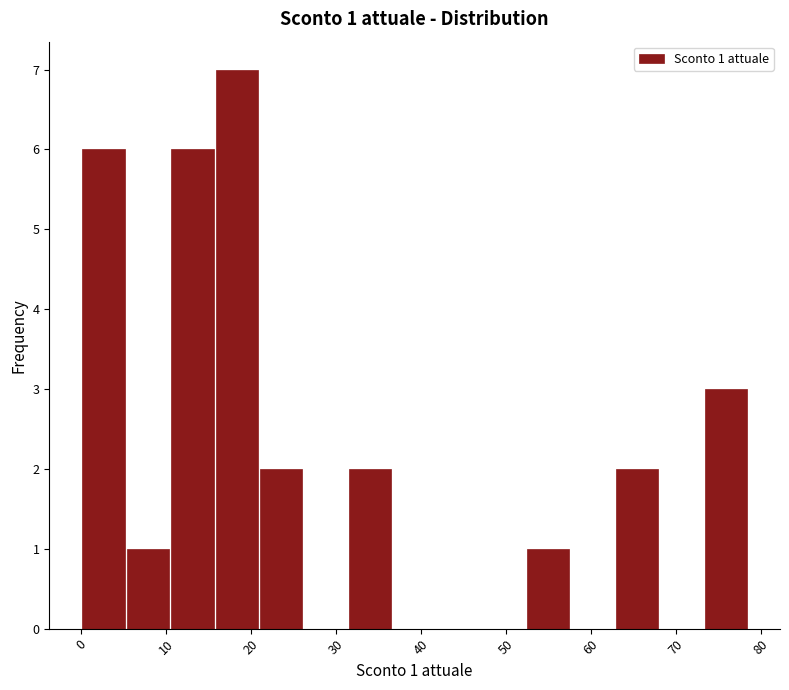

Over which range of the x-axis is the bar tallest?

16 to 21